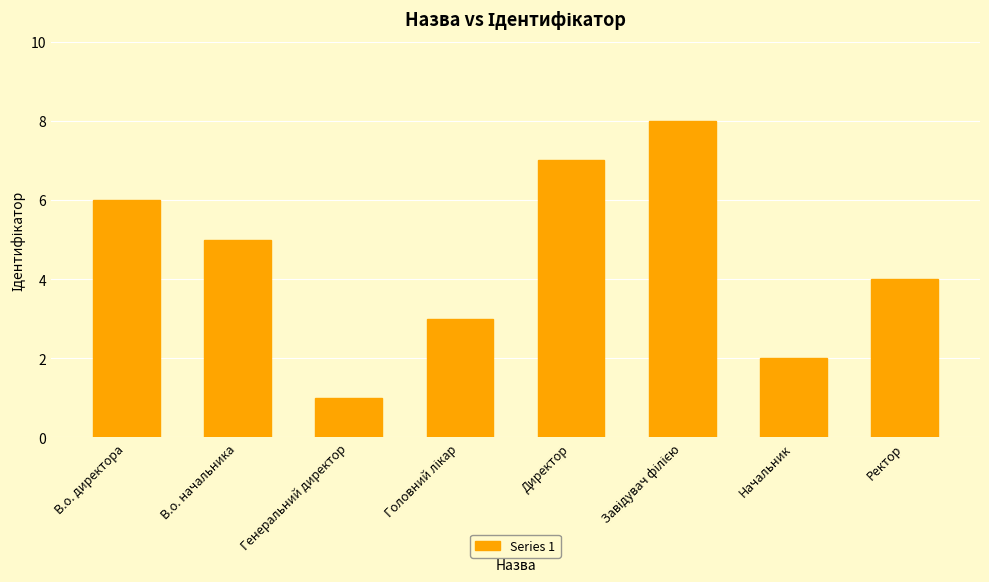

What is the difference between the maximum and minimum values?

7